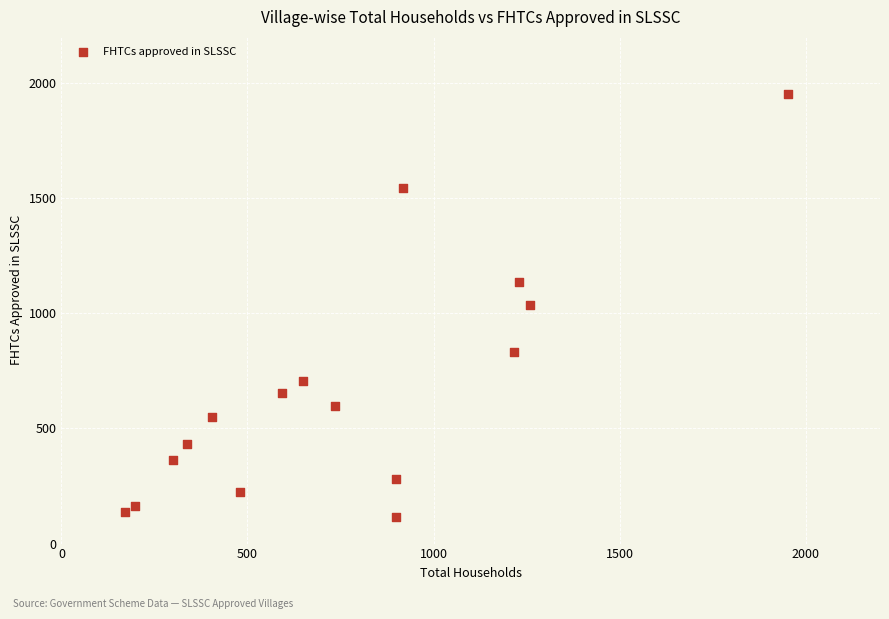

What is the range of X values (max minus min)?

1784